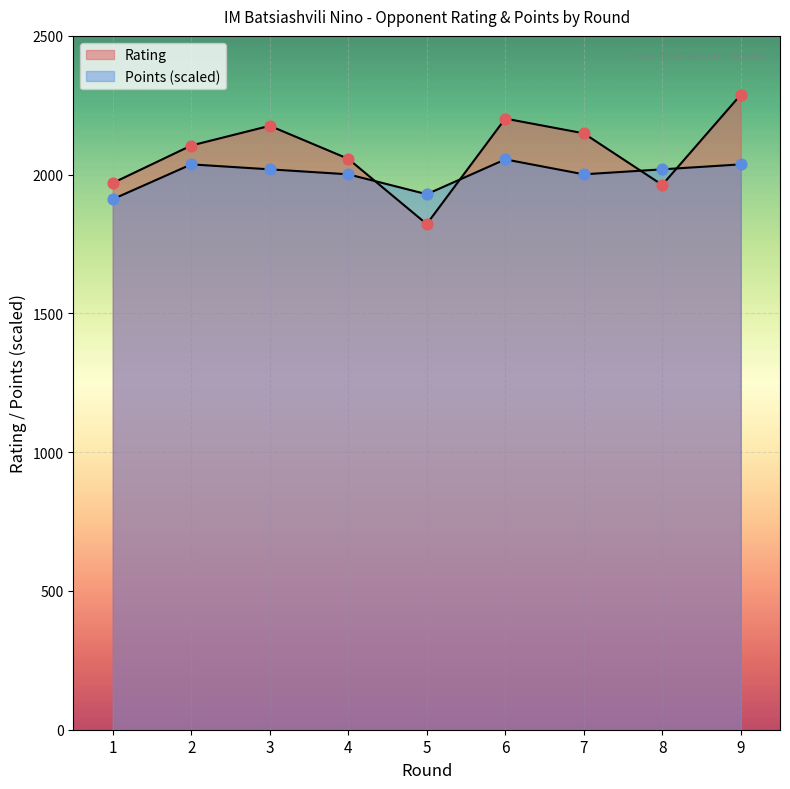

Which series reaches the minimum Y coordinate?

Rating